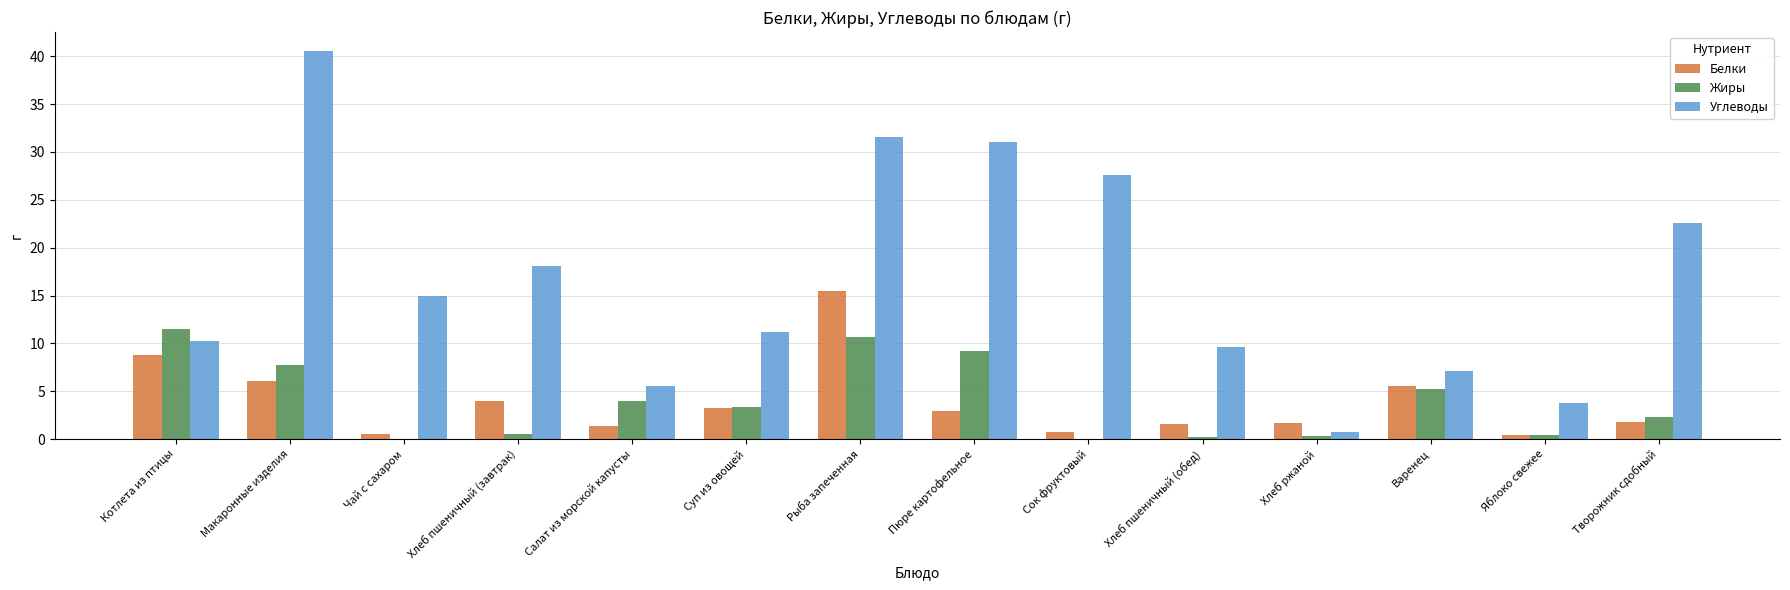

Between Рыба запеченная and Яблоко свежее, which series saw the biggest shift?

Углеводы